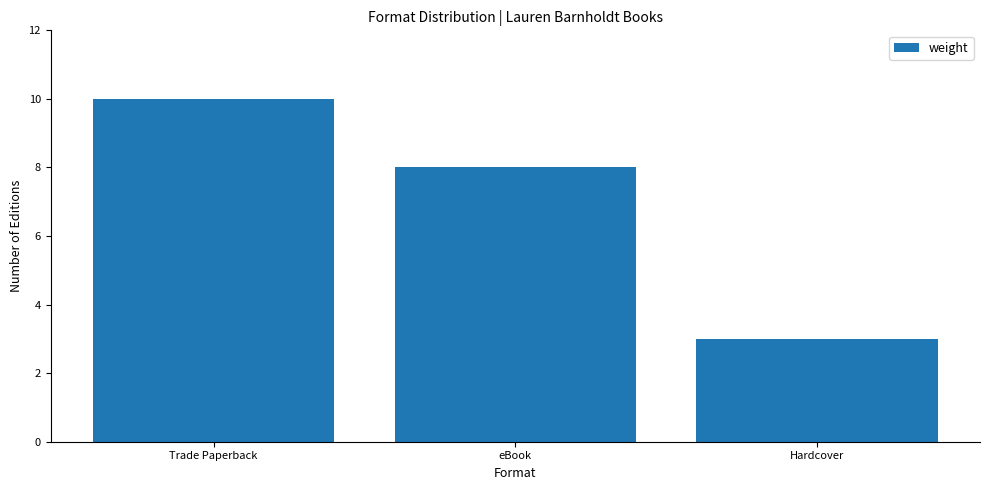

What is the approximate value at Hardcover?

3